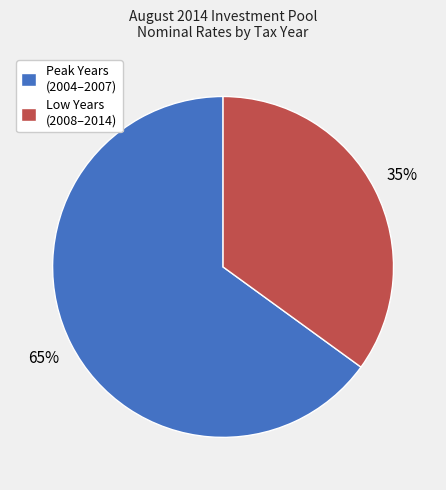

Which slice is the largest?

Peak Years (2004–2007)